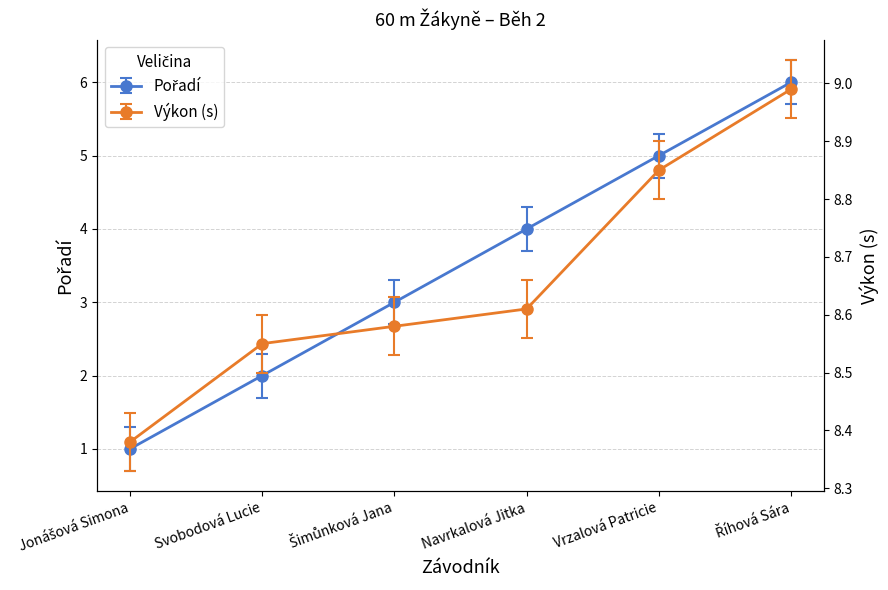

What are all the series names shown in the legend?

Pořadí, Výkon